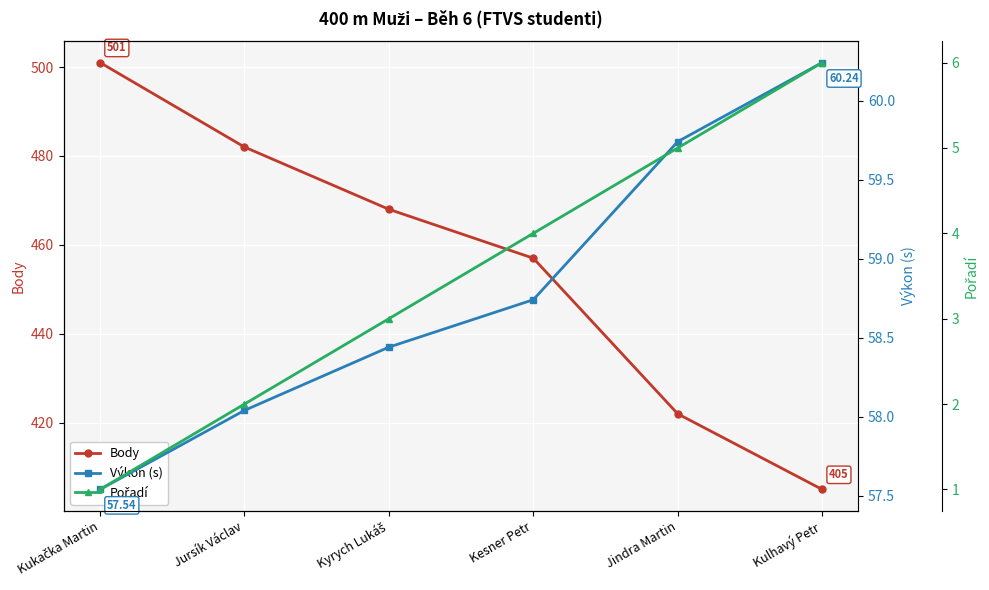

At which category is the sum across all series the highest?

Kukačka Martin